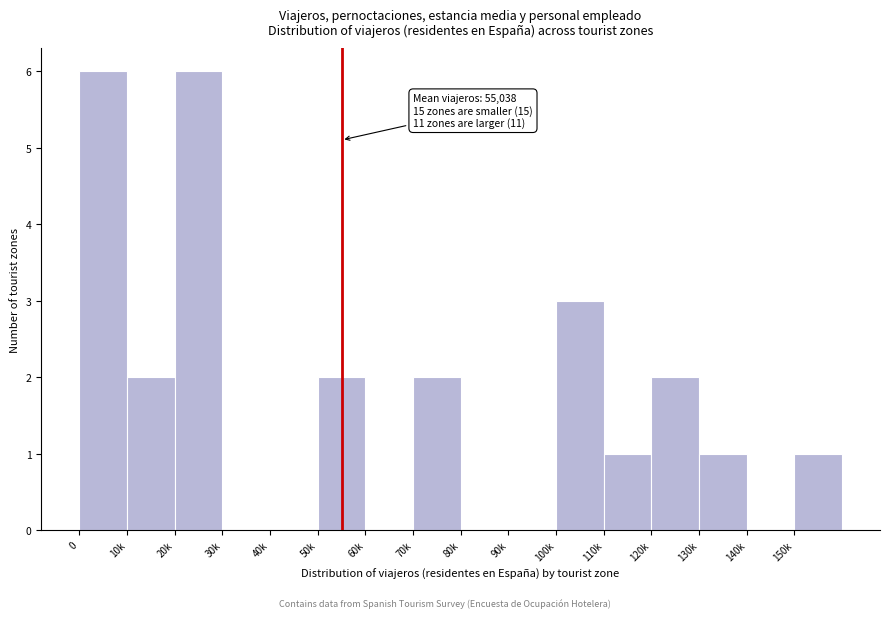

Reading right to left, transcribe all the data shown in this chart.

150k=1	140k=0	130k=1	120k=2	110k=1	100k=3	90k=0	80k=0	70k=2	60k=0	50k=2	40k=0	30k=0	20k=6	10k=2	0=6